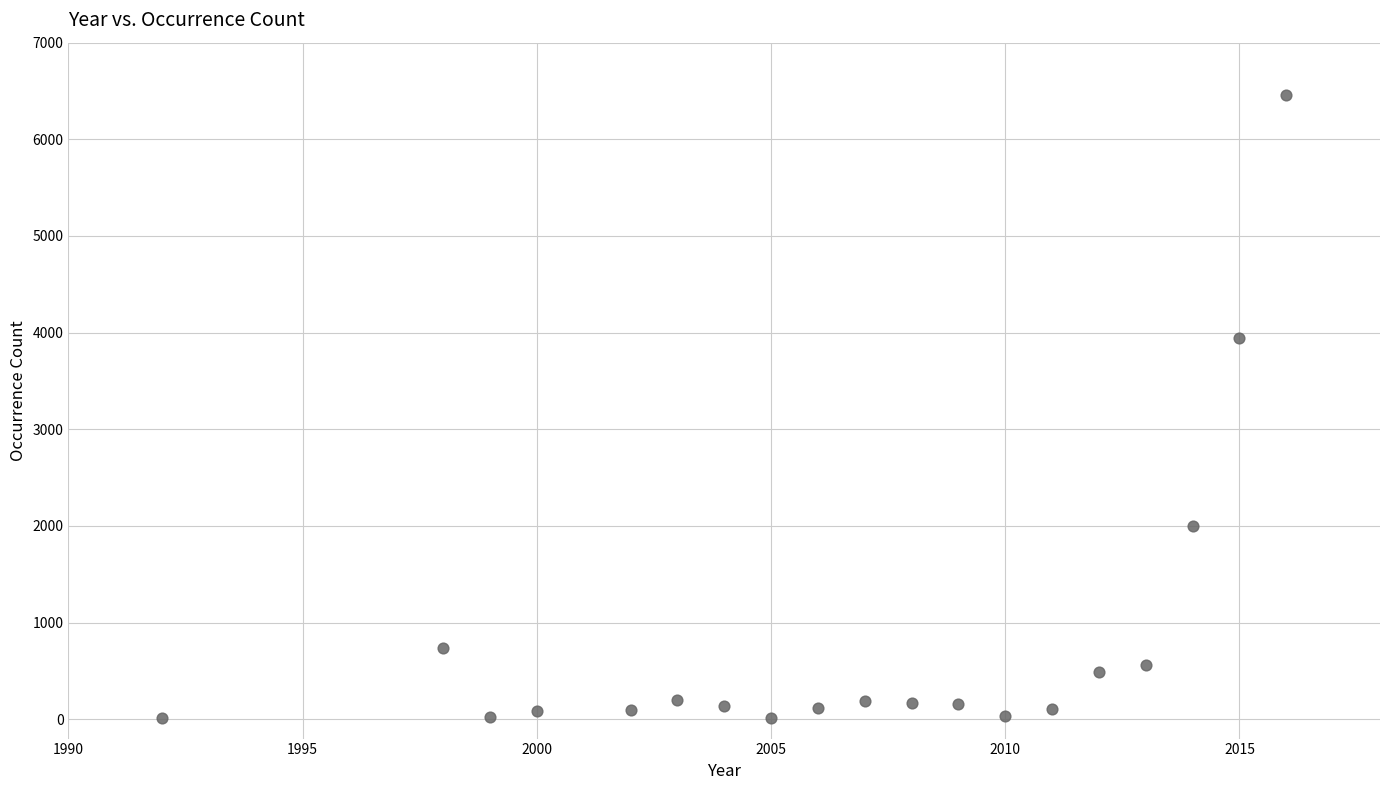

What is the range of X values (max minus min)?

24